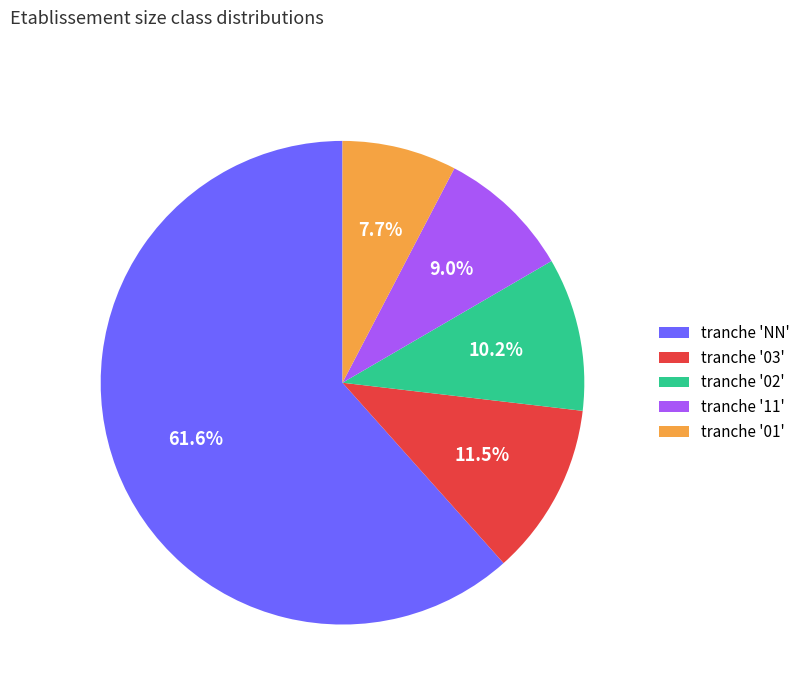

Is there a majority slice in this chart?

Yes